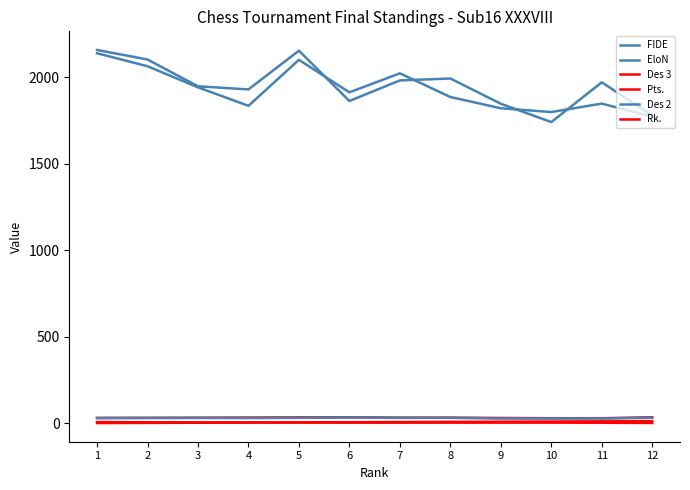

How many lines are shown in the chart?

6